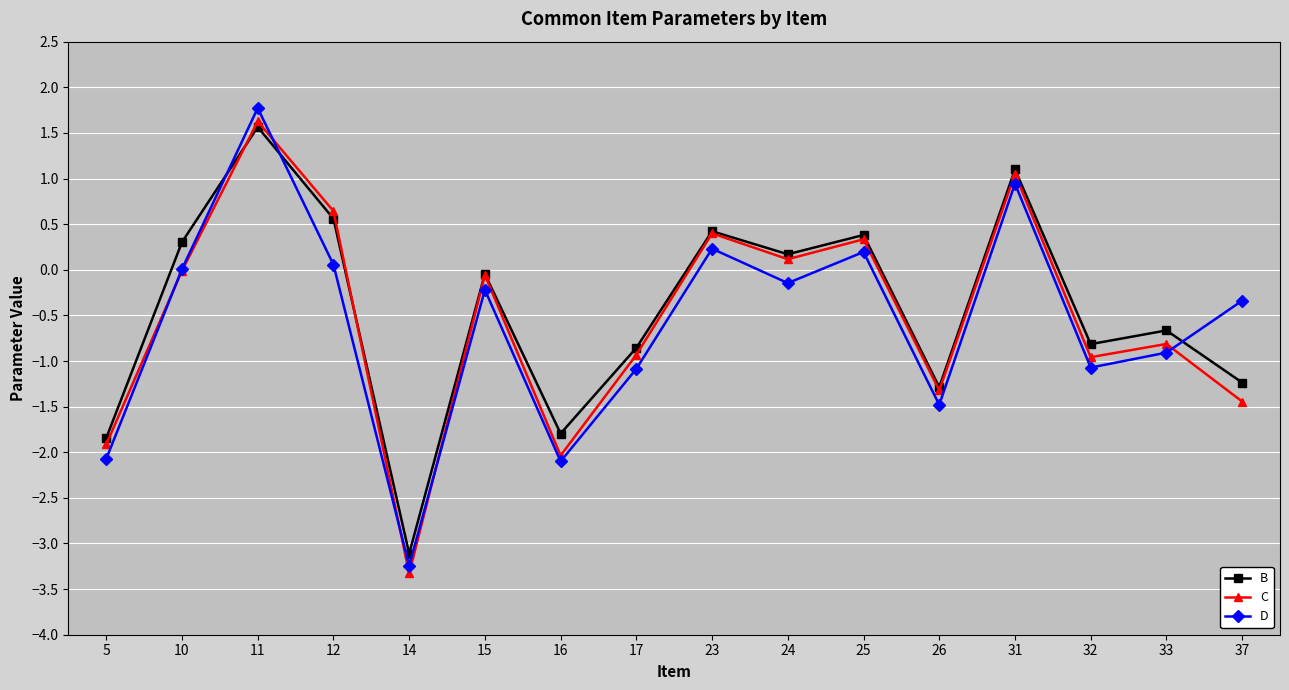

What is the maximum value for B?

1.6